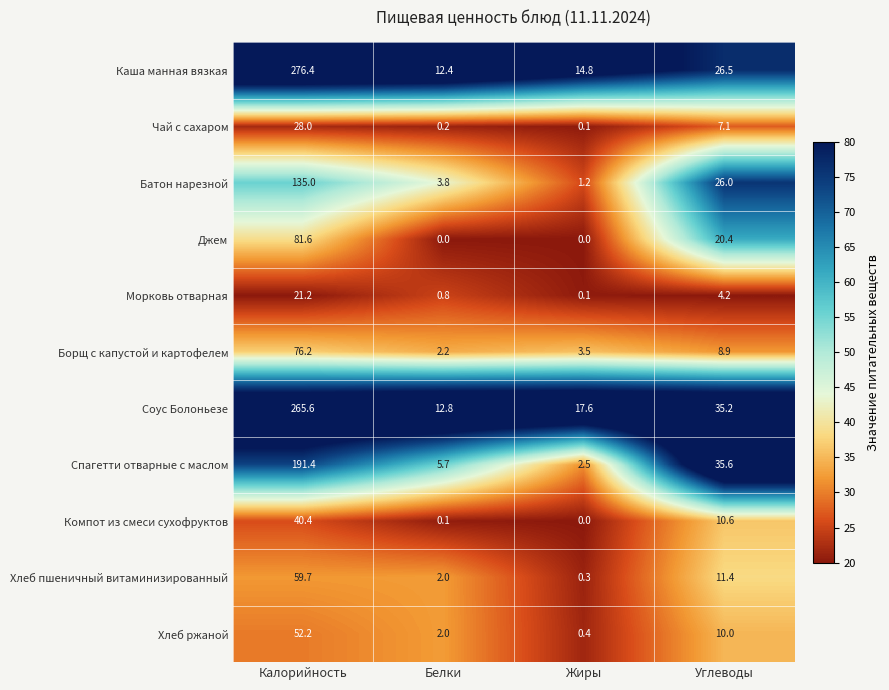

Is it true that Джем equals 33.6 at Жиры?

False